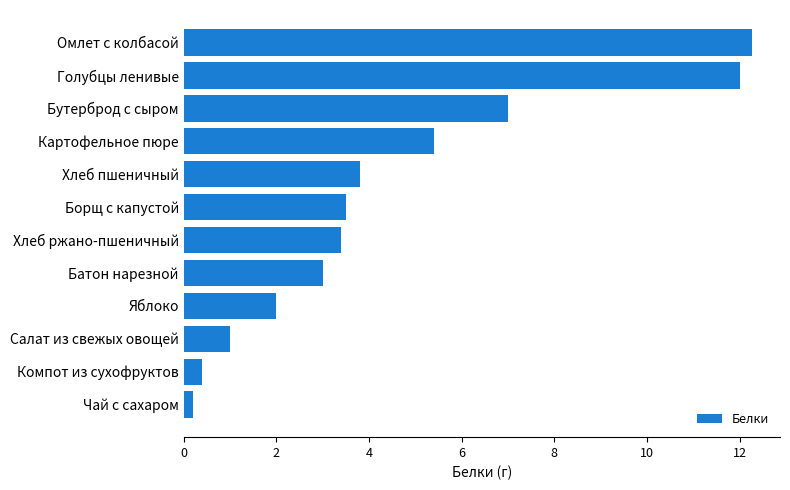

Which has a higher value, Салат из свежых овощей or Голубцы ленивые?

Голубцы ленивые